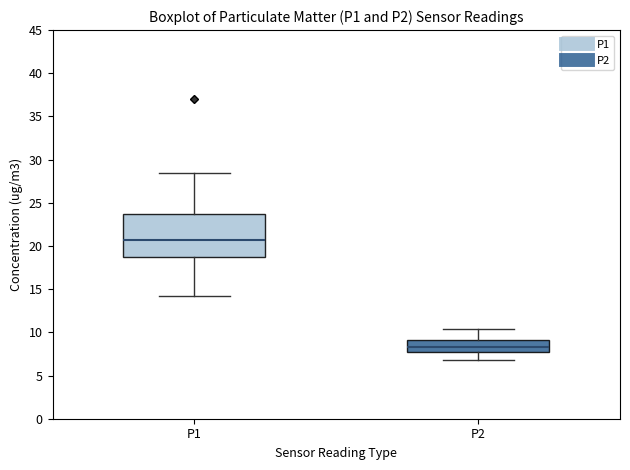

Comparing the boxes themselves (not the whiskers), which one is the tallest?

P1